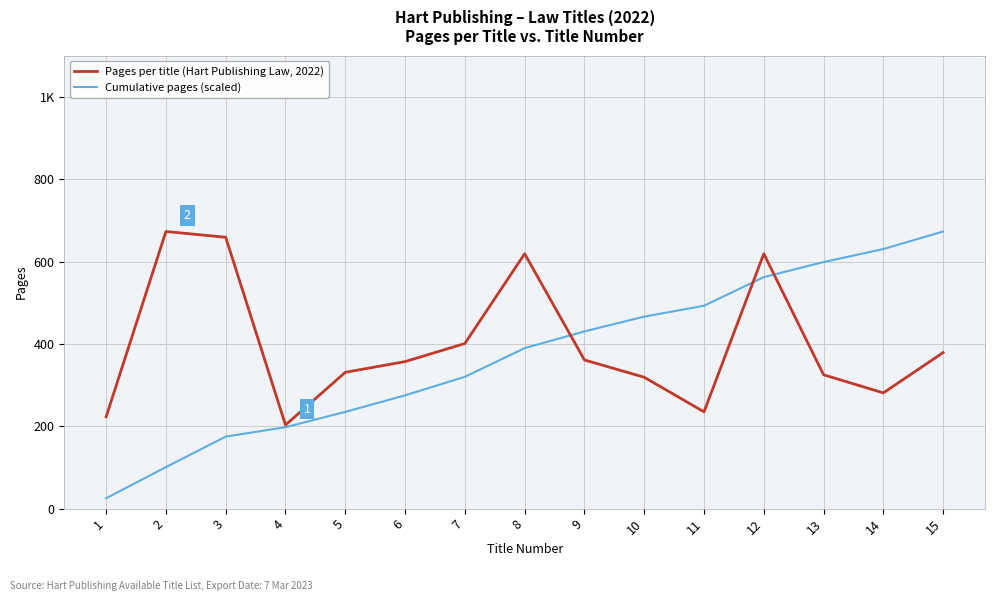

Which has a higher value, 11 or 2?

2